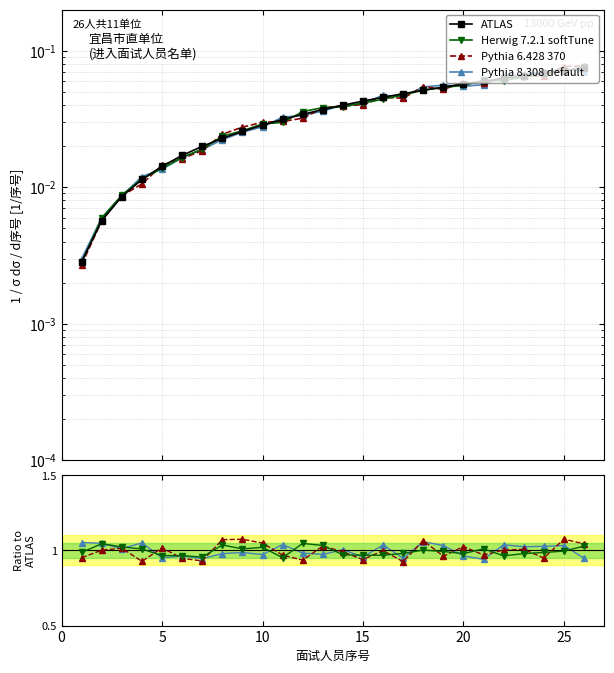

What is the value of the ATLAS point at the 23rd from the left?

0.1